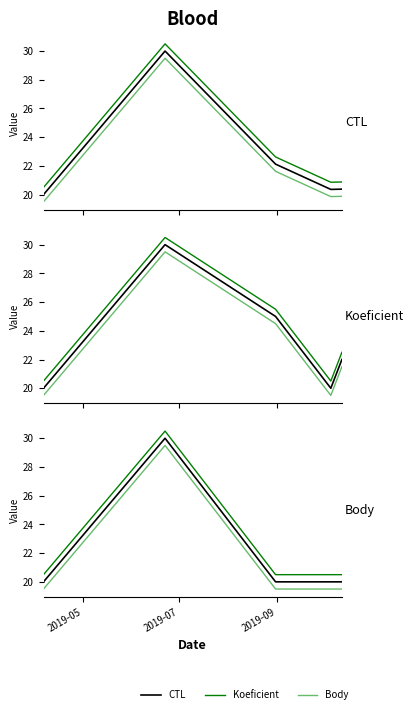

At which label does Koeficient first exceed 21?

2019-07